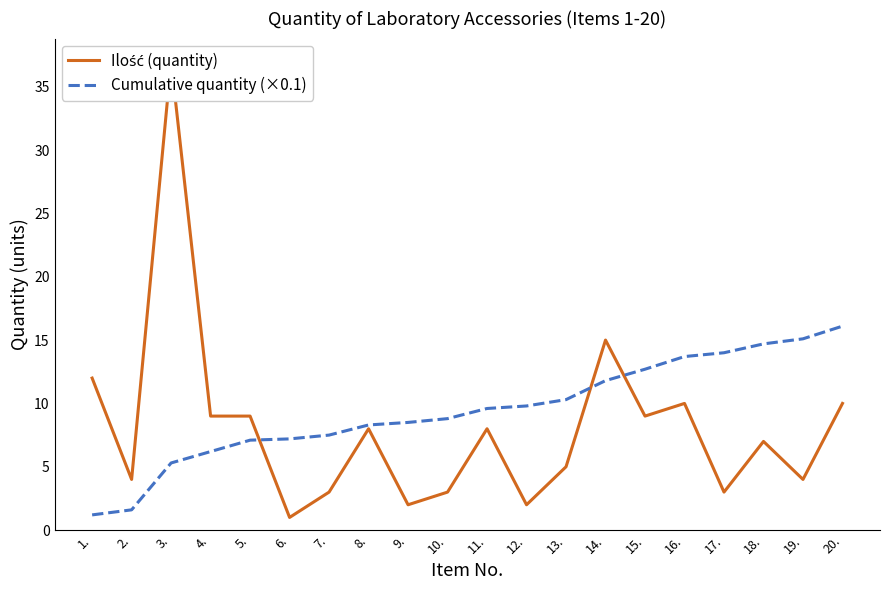

Between which two adjacent categories do Cumulative quantity (×0.1) and Ilość (quantity) first intersect?

5. and 6.